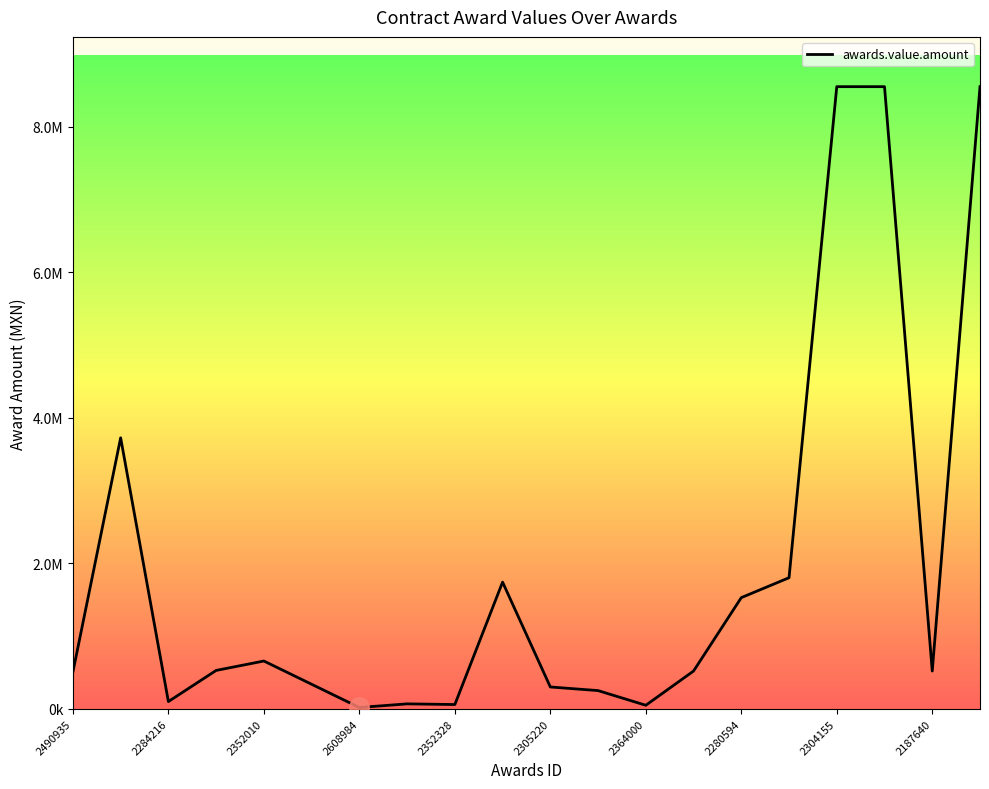

How many data points are above 520109?

10